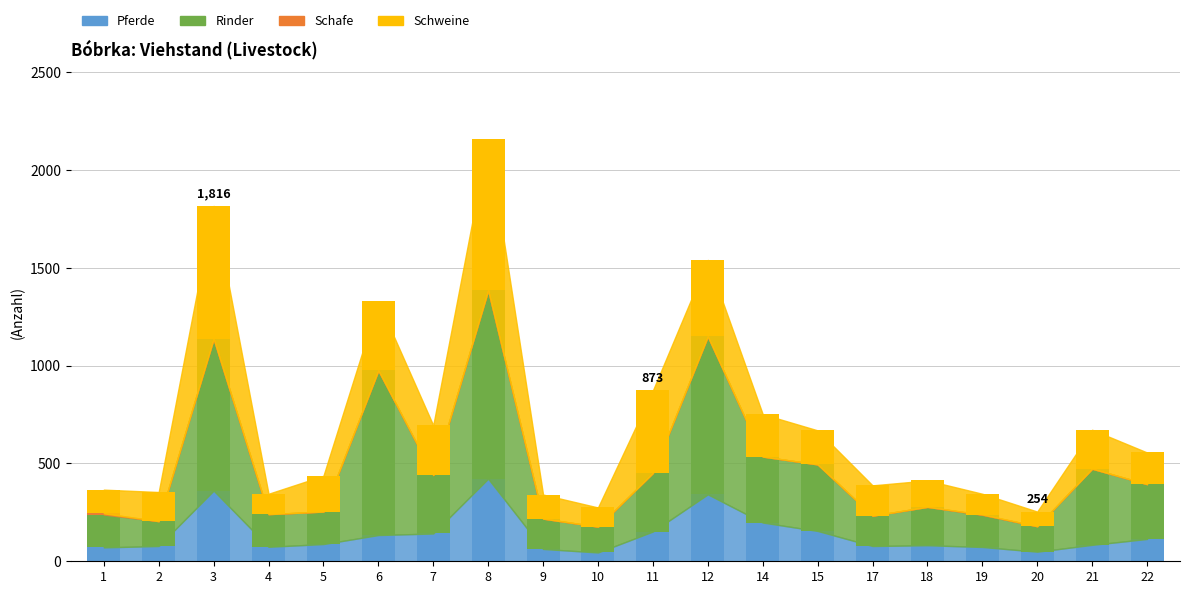

What is the sum of all Pferde values?

2805